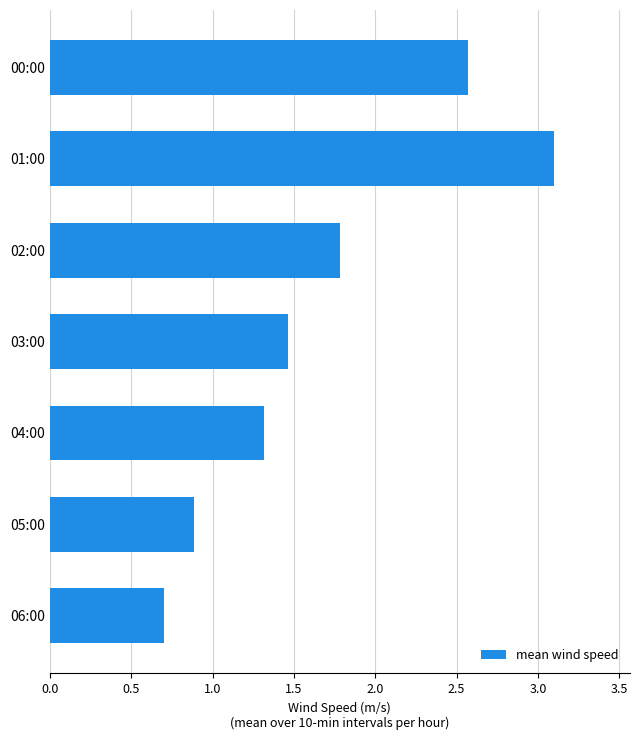

The value at 02:00 is 3.1. True or false?

False